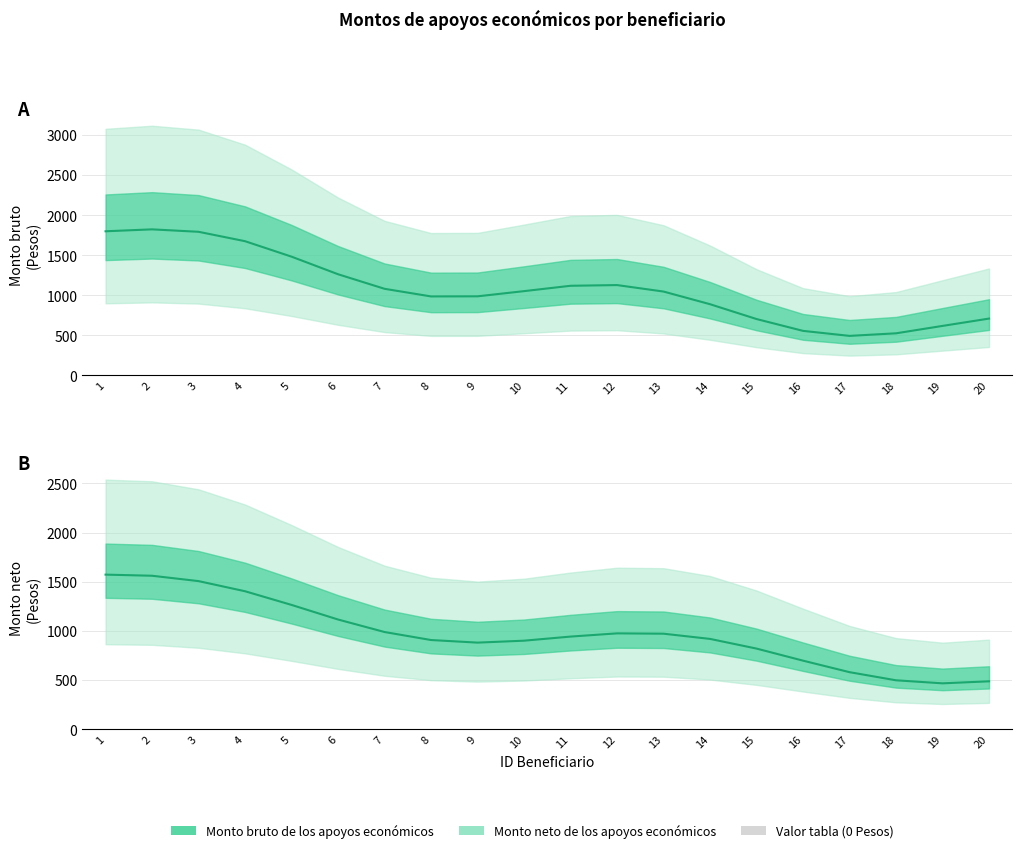

How many data points in Monto bruto de los apoyos económicos are less than 1052?

10